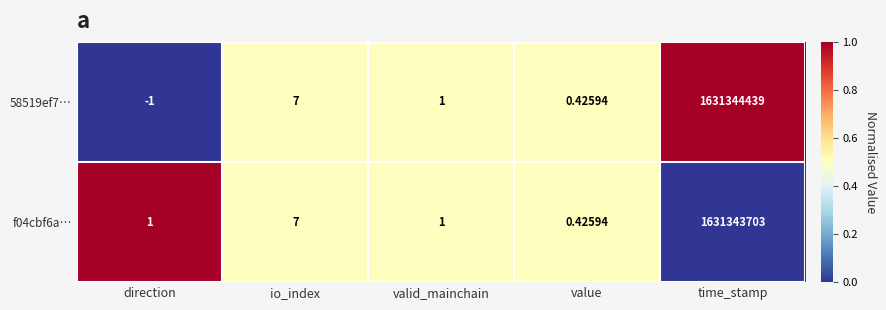

What is the total value across all series at time_stamp?

3262688142.0